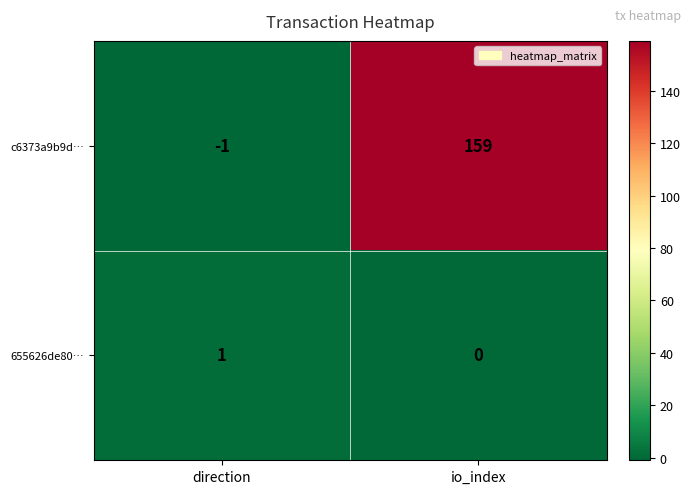

What is the maximum value for c6373a9b9d…?

159